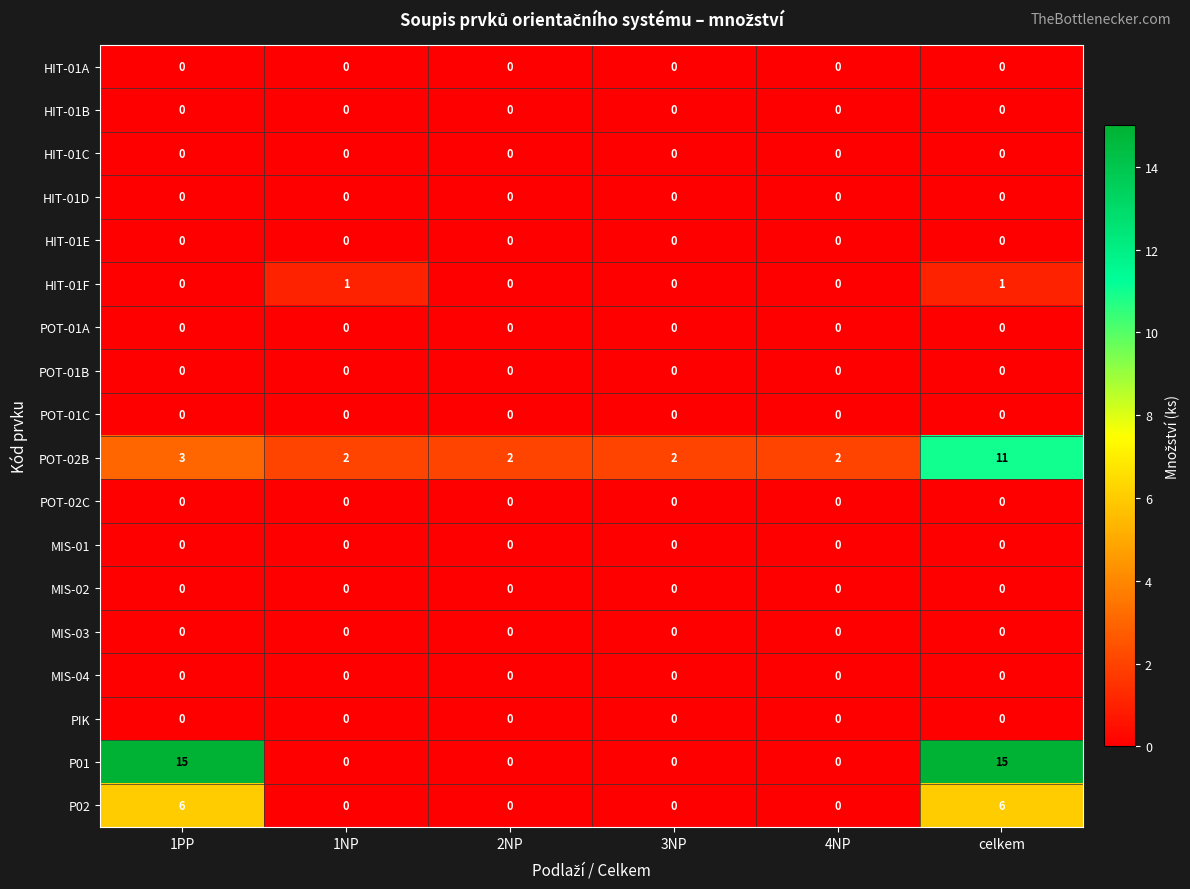

How many categories are shown in the chart?

6